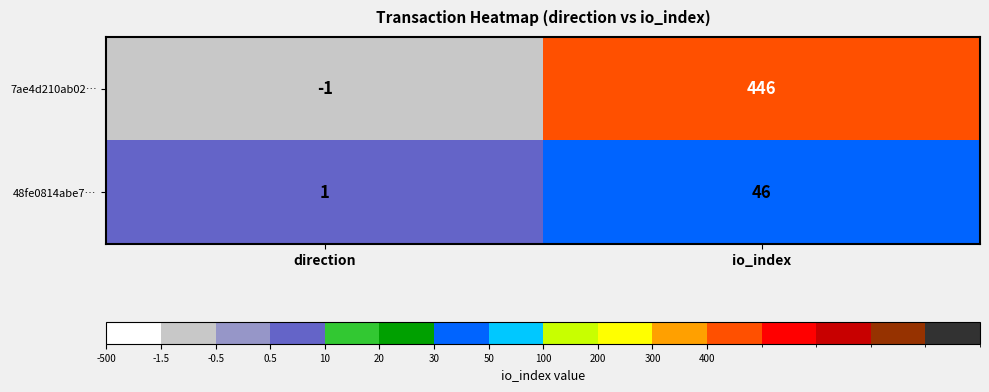

Rank the series by their maximum value, from highest to lowest.

7ae4d210ab02…, 48fe0814abe7…